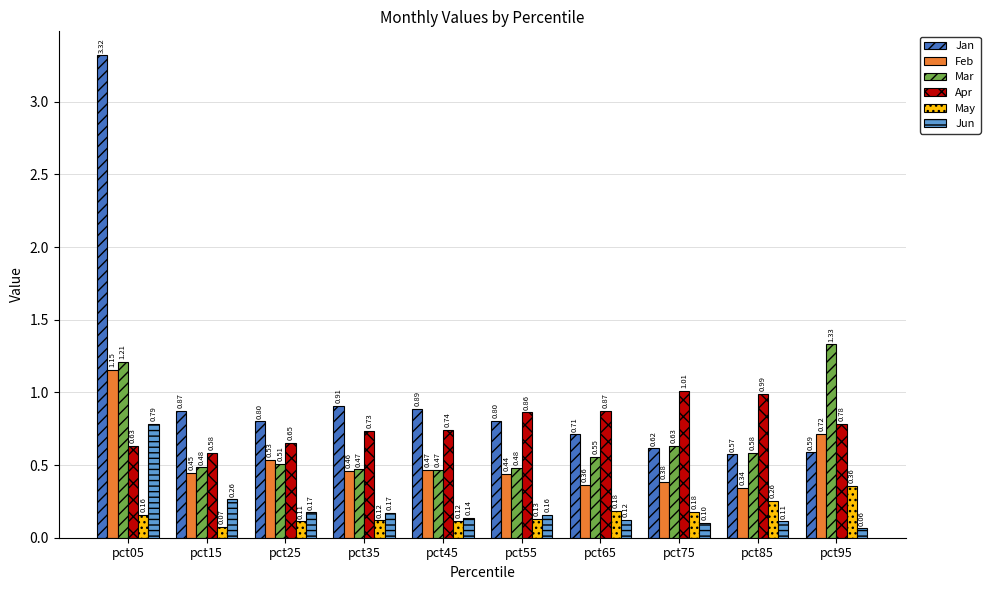

Is the value of Jan at pct95 greater than the value of May at pct25?

Yes